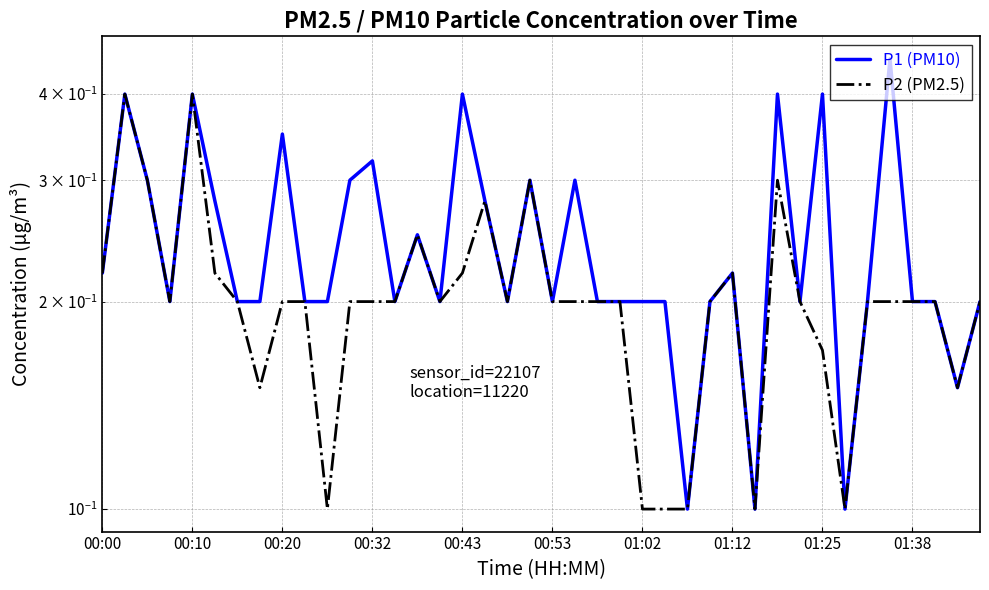

What is the minimum value shown in the chart?

0.1